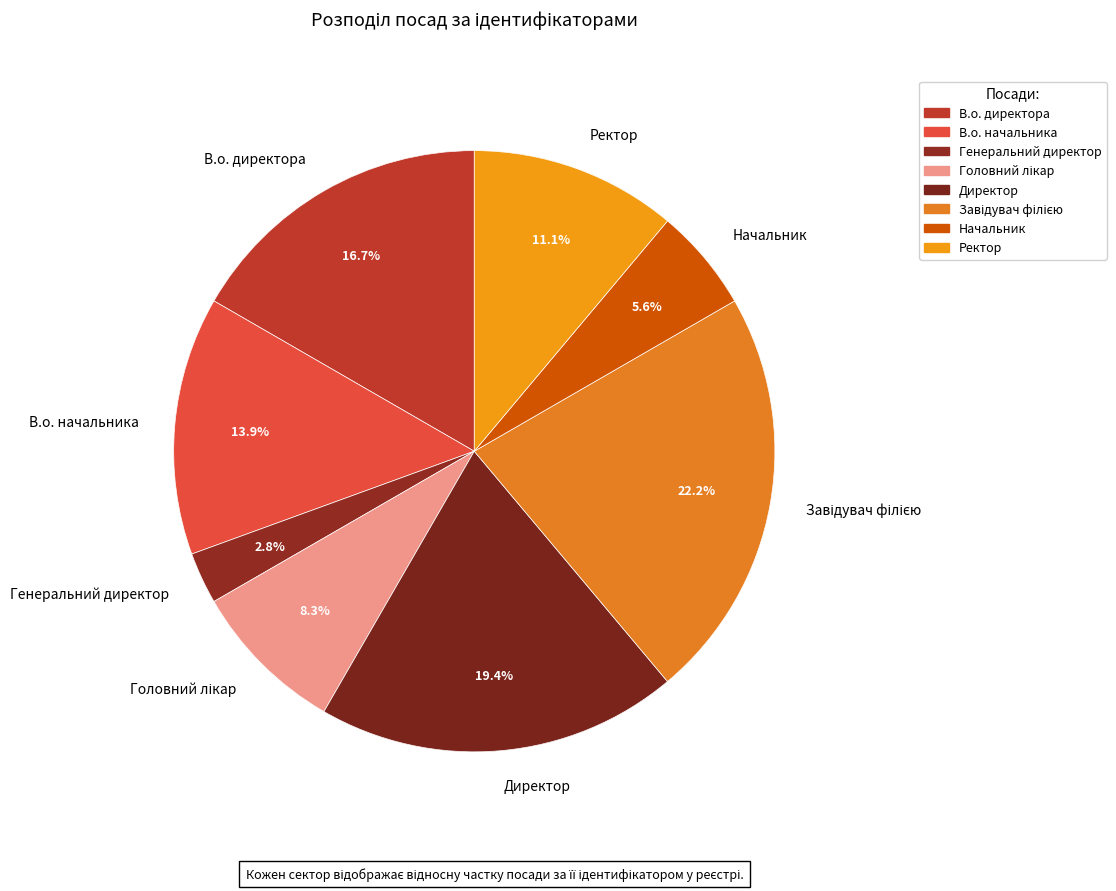

Rank the categories by value from lowest to highest.

Генеральний директор, Начальник, Головний лікар, Ректор, В.о. начальника, В.о. директора, Директор, Завідувач філією